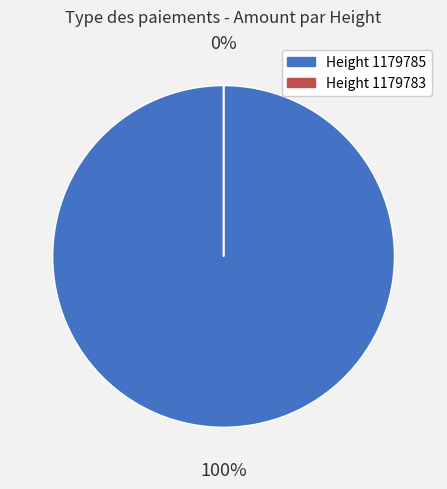

How many slices are in this pie chart?

2